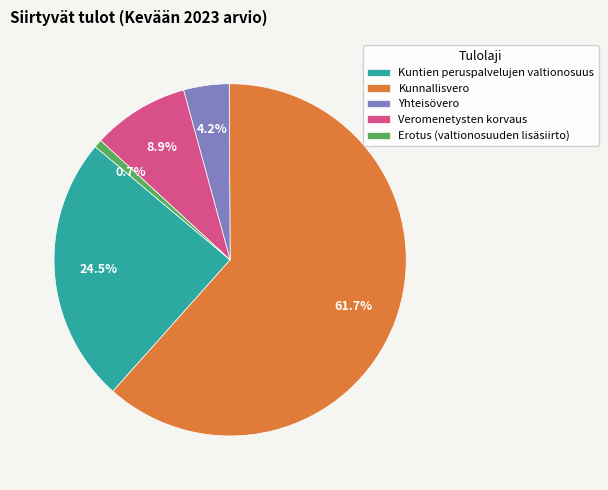

Rank the categories by value from highest to lowest.

Kunnallisvero, Kuntien peruspalvelujen valtionosuus, Veromenetysten korvaus, Yhteisövero, Erotus (valtionosuuden lisäsiirto)